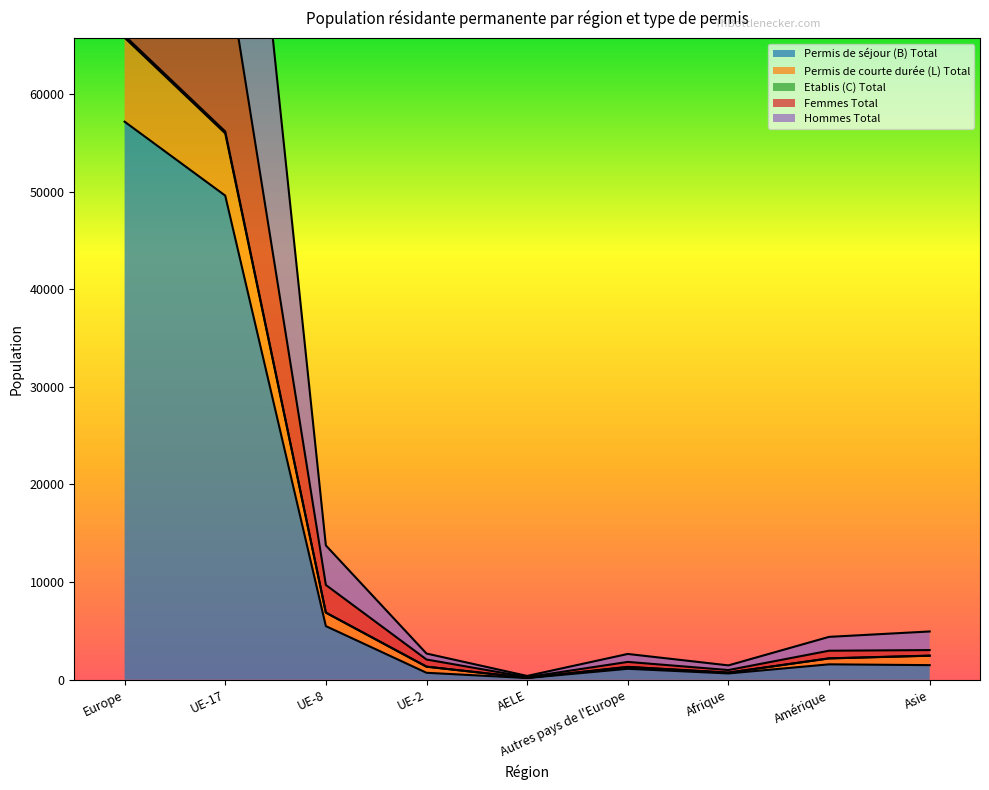

Which category has the highest value in the Permis de séjour (B) Total series?

Europe